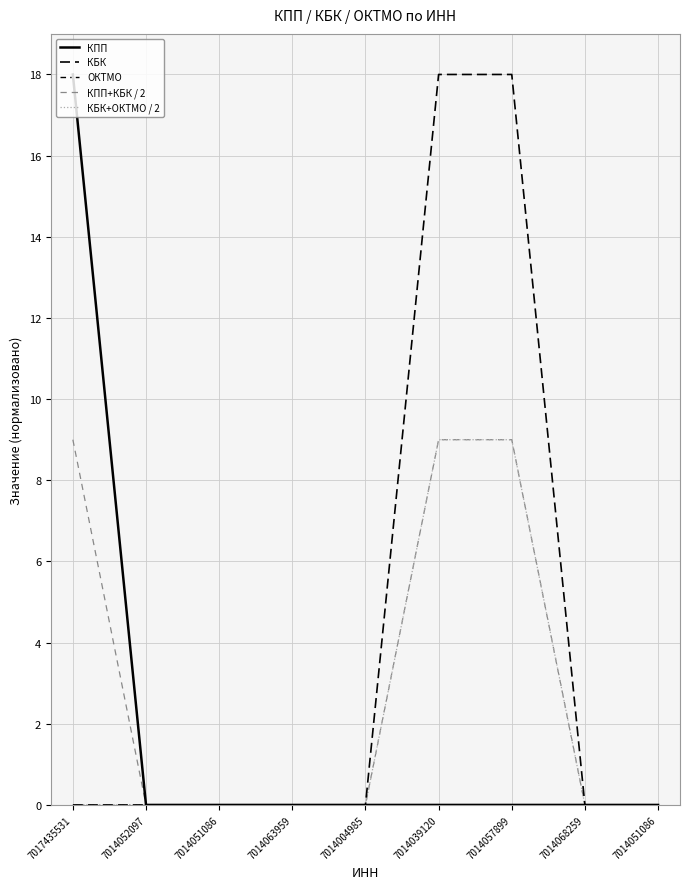

Is the value of КПП+КБК / 2 at 7014051086 greater than the value of КБК+ОКТМО / 2 at 7014052097?

No